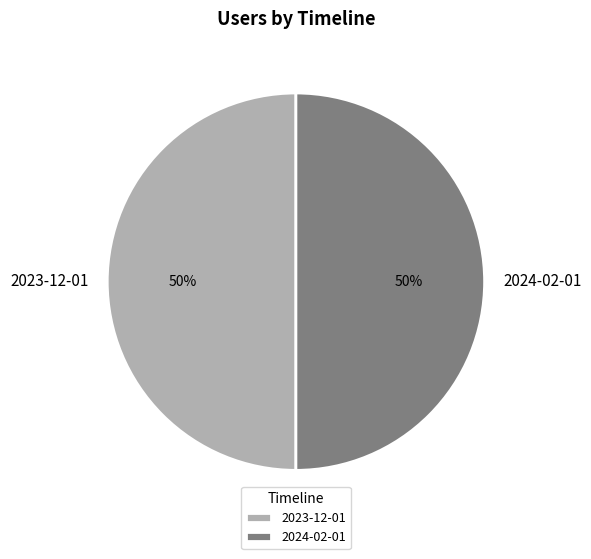

What percentage is the 2023-12-01 slice, to the nearest percent?

50%